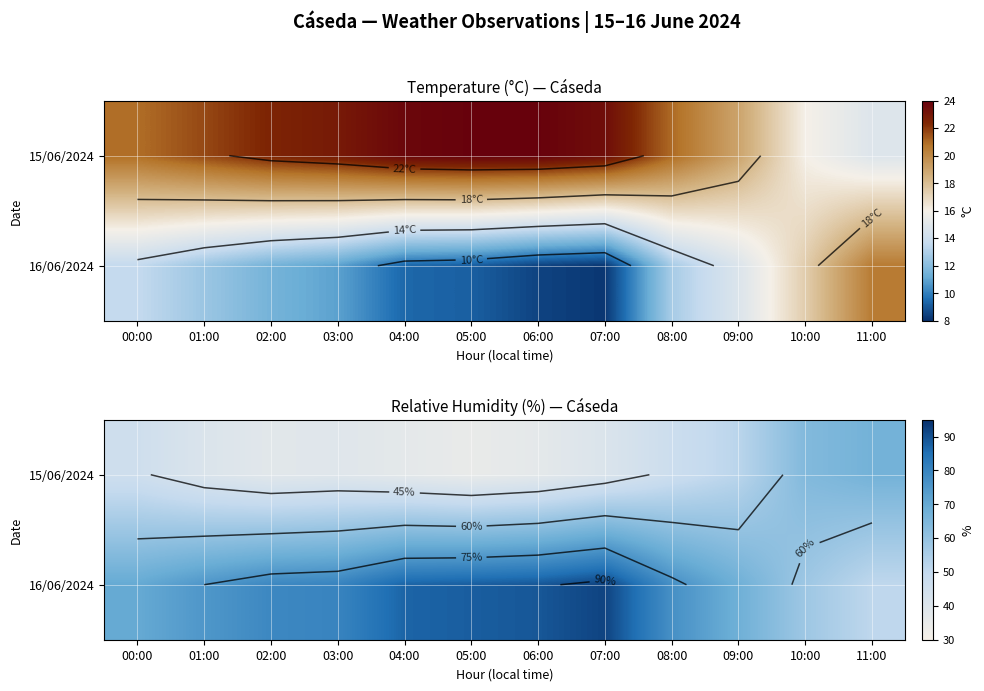

What is the difference between the 16/06/2024 values at 02:00 and 06:00?

10